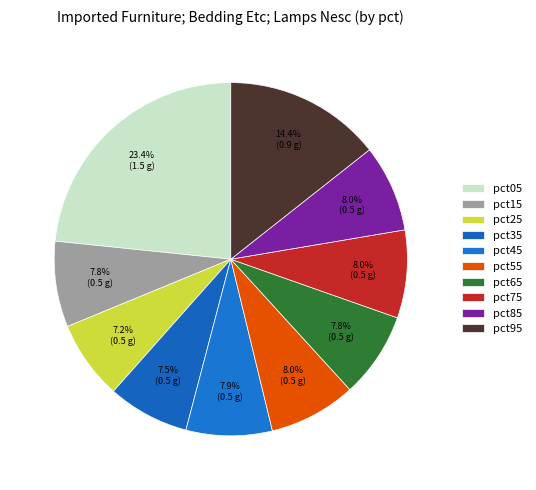

How many segments does this pie chart have?

10